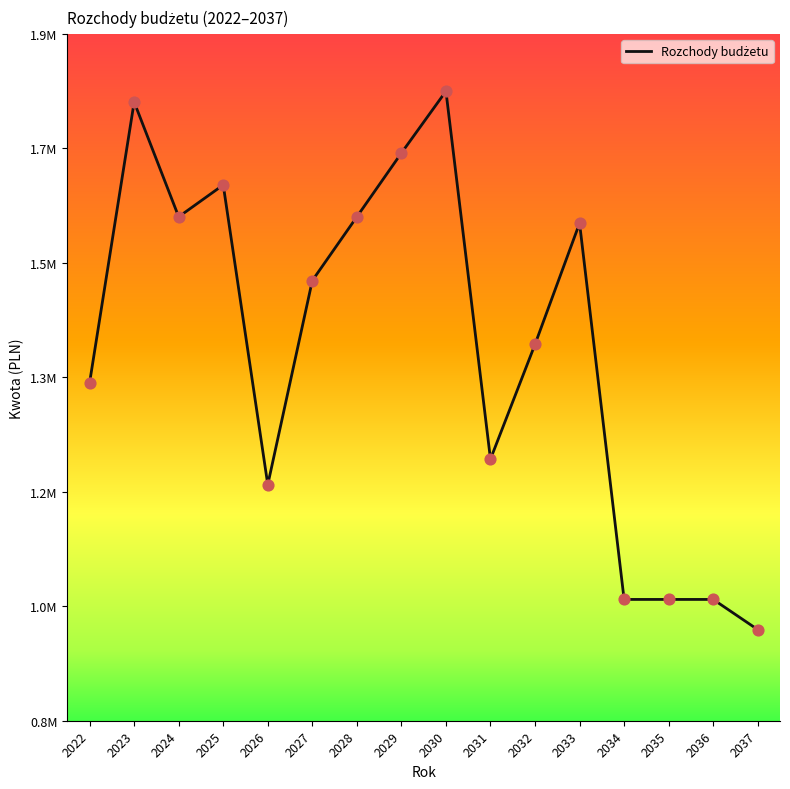

Which has a higher value, 2037 or 2023?

2023